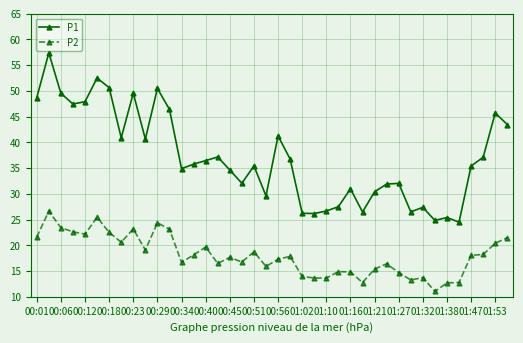

True or false: P2 has more than 0 interior local peaks.

True